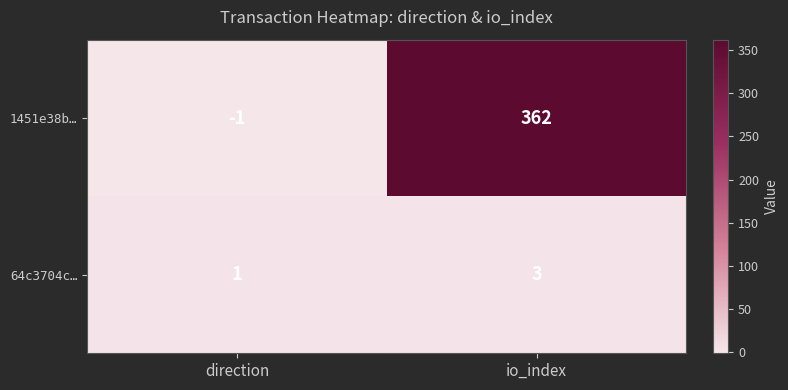

Rank the series at direction from lowest to highest value.

1451e38b…, 64c3704c…